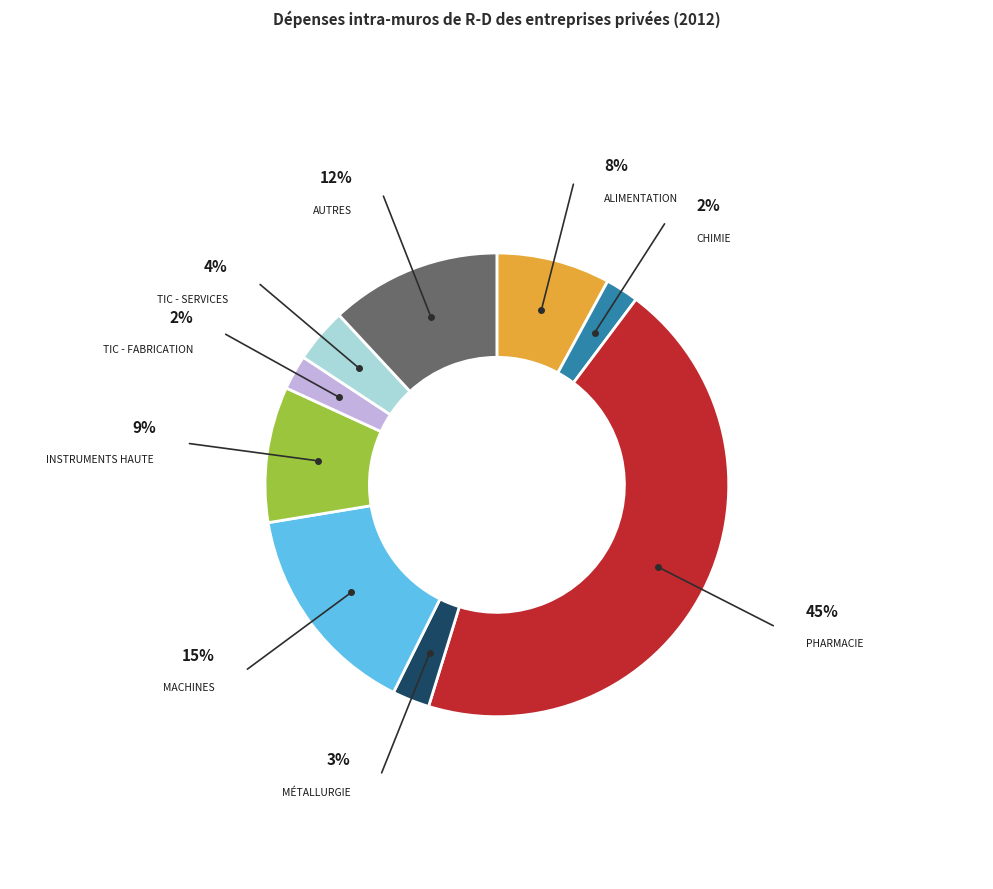

Is it true that TIC - fabrication is 2% of the pie?

True